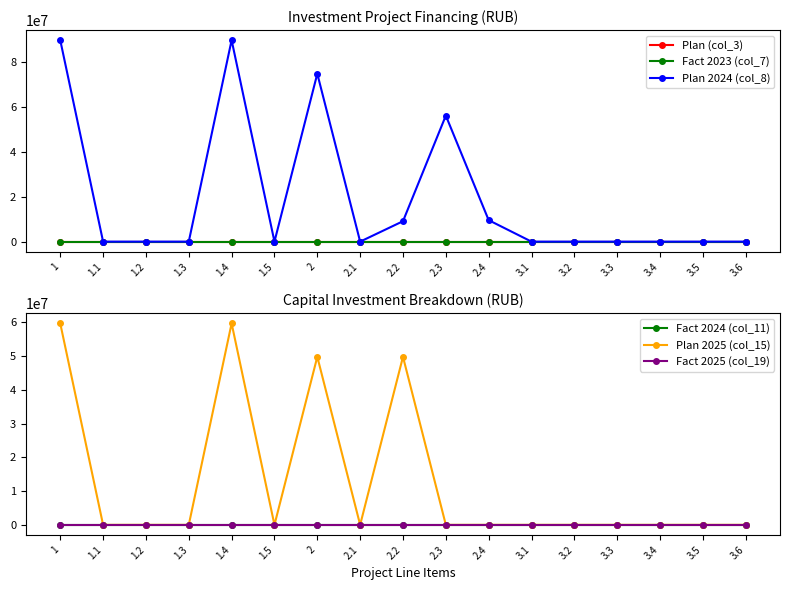

What are all the series names shown in the legend?

Plan (col_3), Fact 2023 (col_7), Plan 2024 (col_8), Fact 2024 (col_11), Plan 2025 (col_15), Fact 2025 (col_19)